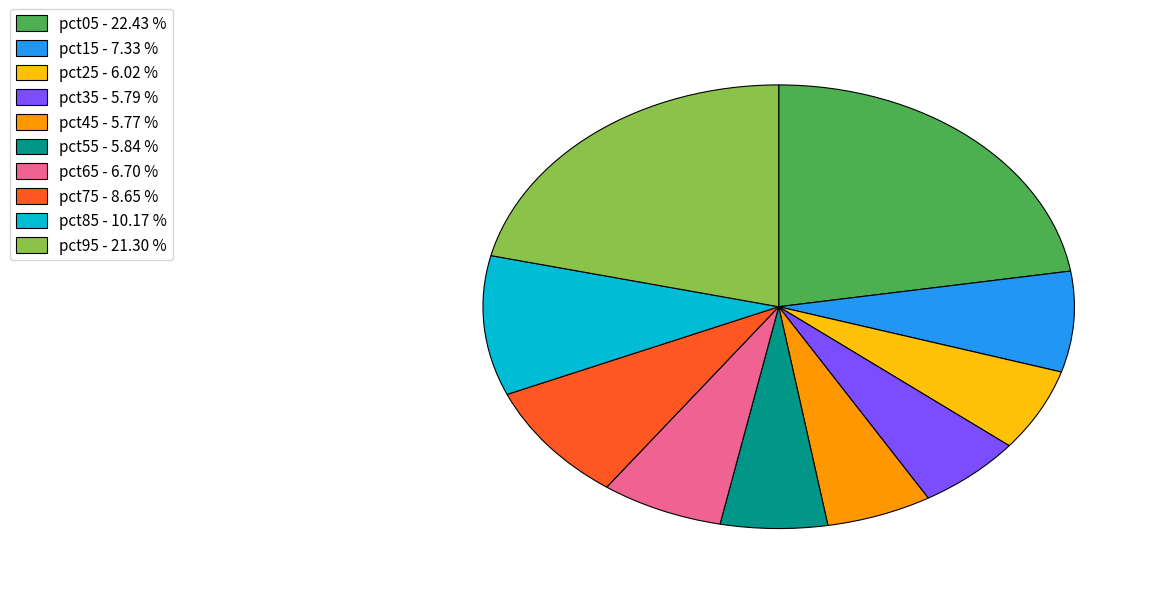

Count the number of slices in the pie.

10